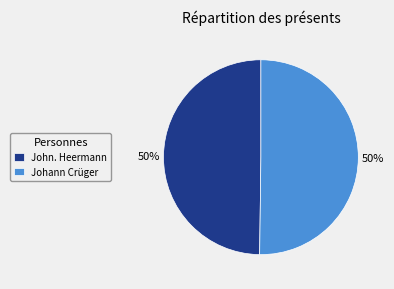

Is it true that Johann Crüger is 41% of the pie?

False